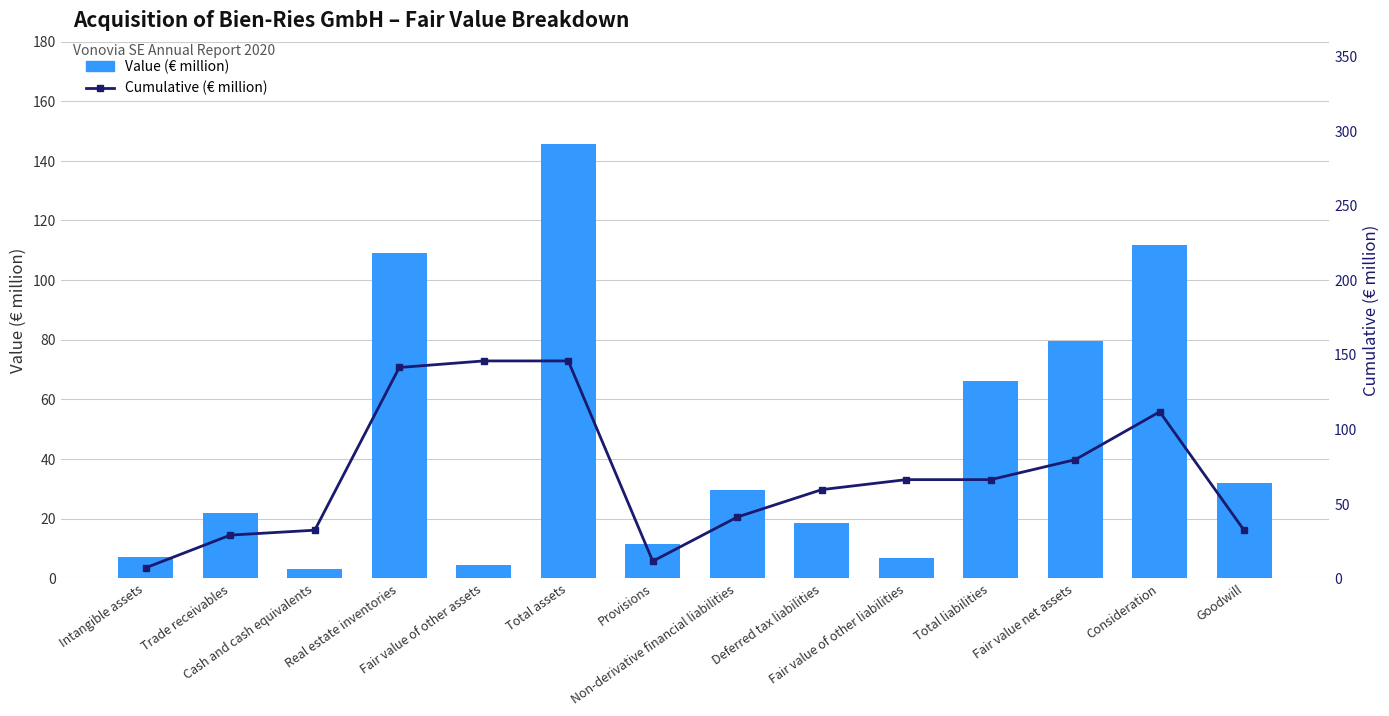

Reading right to left, what are all the values shown in this chart?

Value (€ million): Goodwill=32.1	Consideration=111.7	Fair value net assets=79.6	Total liabilities=66.2	Fair value of other liabilities=6.7	Deferred tax liabilities=18.4	Non-derivative financial liabilities=29.6	Provisions=11.5	Total assets=145.8	Fair value of other assets=4.4	Real estate inventories=109.1	Cash and cash equivalents=3.3	Trade receivables=21.9	Intangible assets=7.1
Cumulative (€ million): Goodwill=32.1	Consideration=111.7	Fair value net assets=79.6	Total liabilities=66.2	Fair value of other liabilities=66.2	Deferred tax liabilities=59.5	Non-derivative financial liabilities=41.1	Provisions=11.5	Total assets=145.8	Fair value of other assets=145.8	Real estate inventories=141.4	Cash and cash equivalents=32.3	Trade receivables=29.0	Intangible assets=7.1